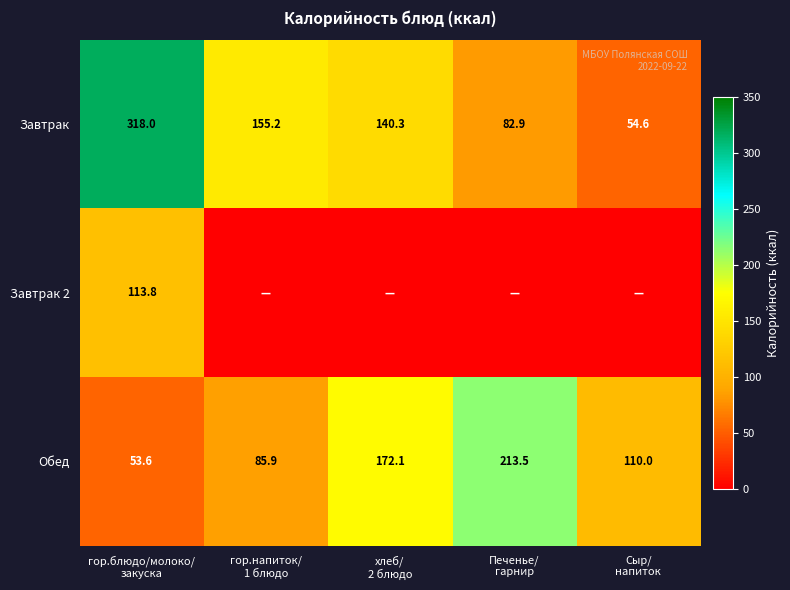

What is the minimum value for Завтрак?

54.6